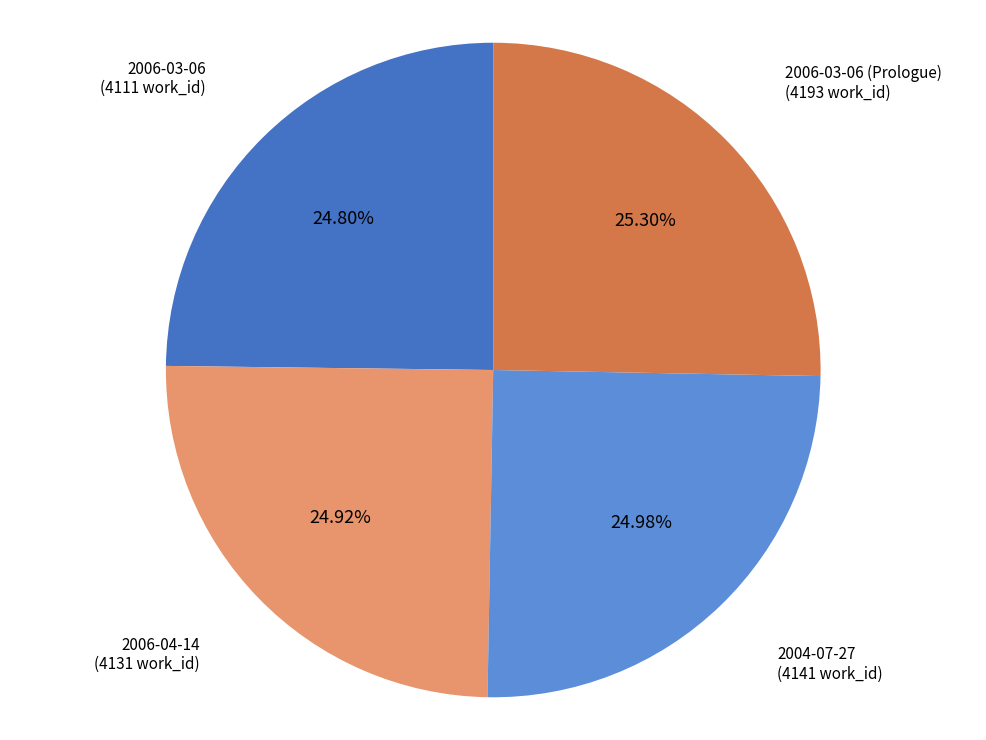

Is there a majority slice in this chart?

No